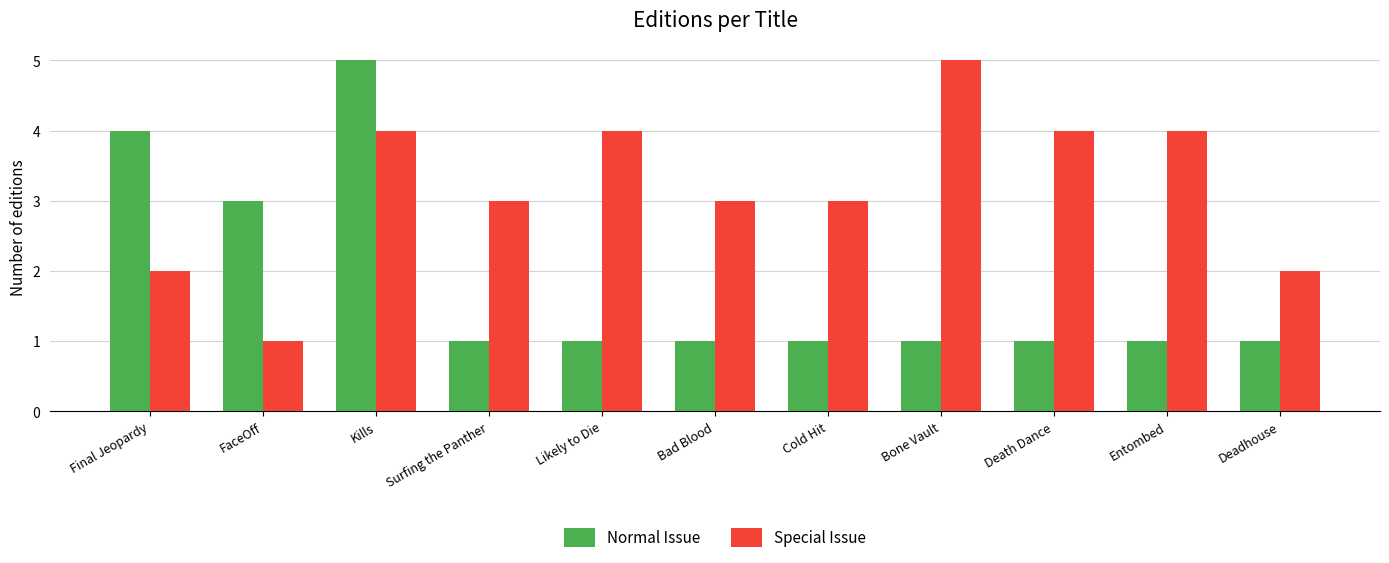

What is the sum of the Normal Issue values at Cold Hit and Likely to Die?

2